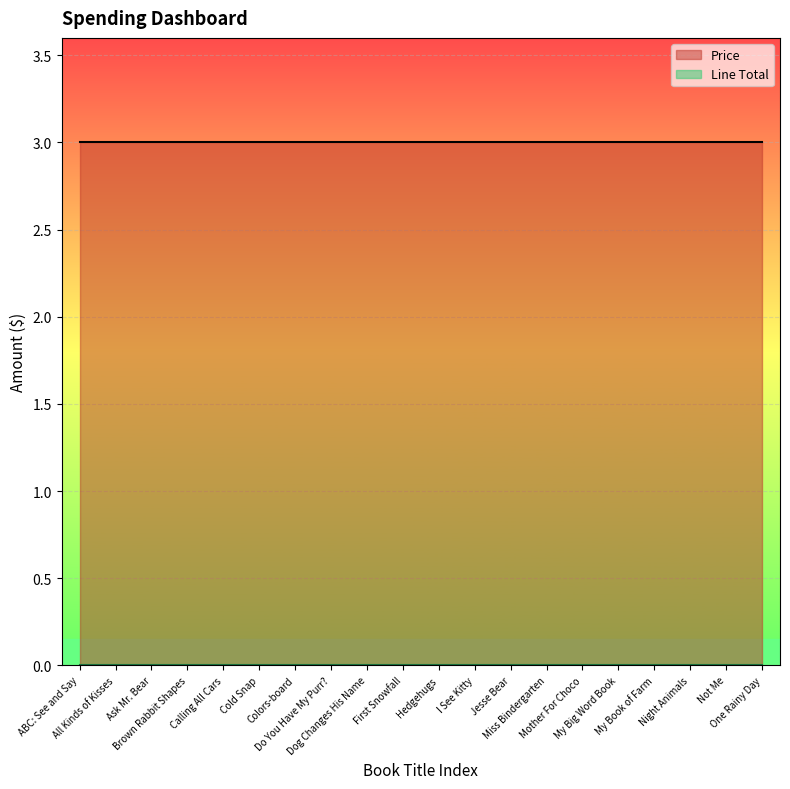

Which category has the lowest value in the Price series?

ABC: See and Say